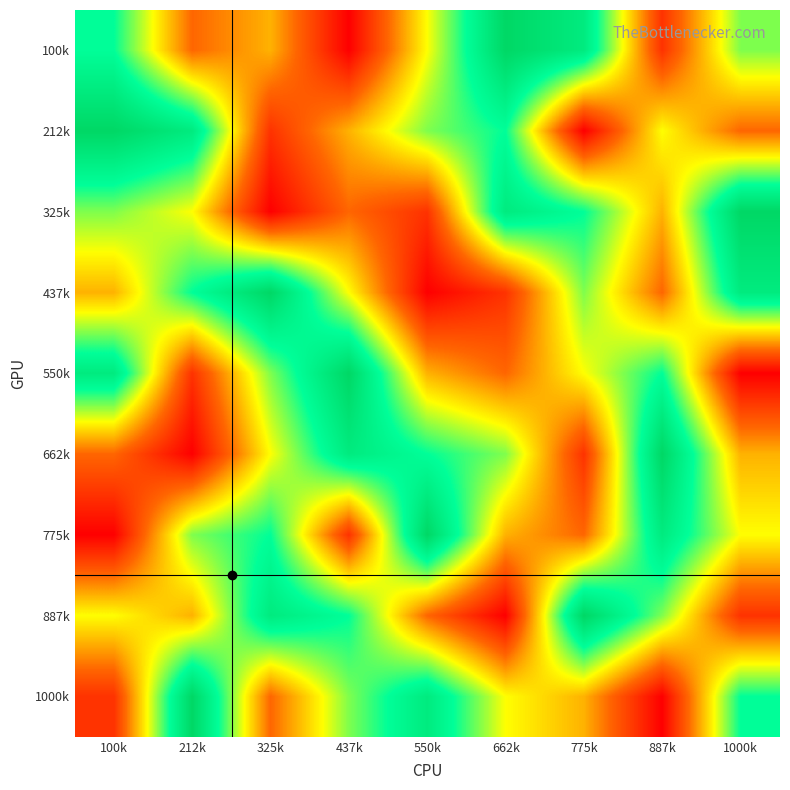

Between 550k and 437k, which is larger?

550k